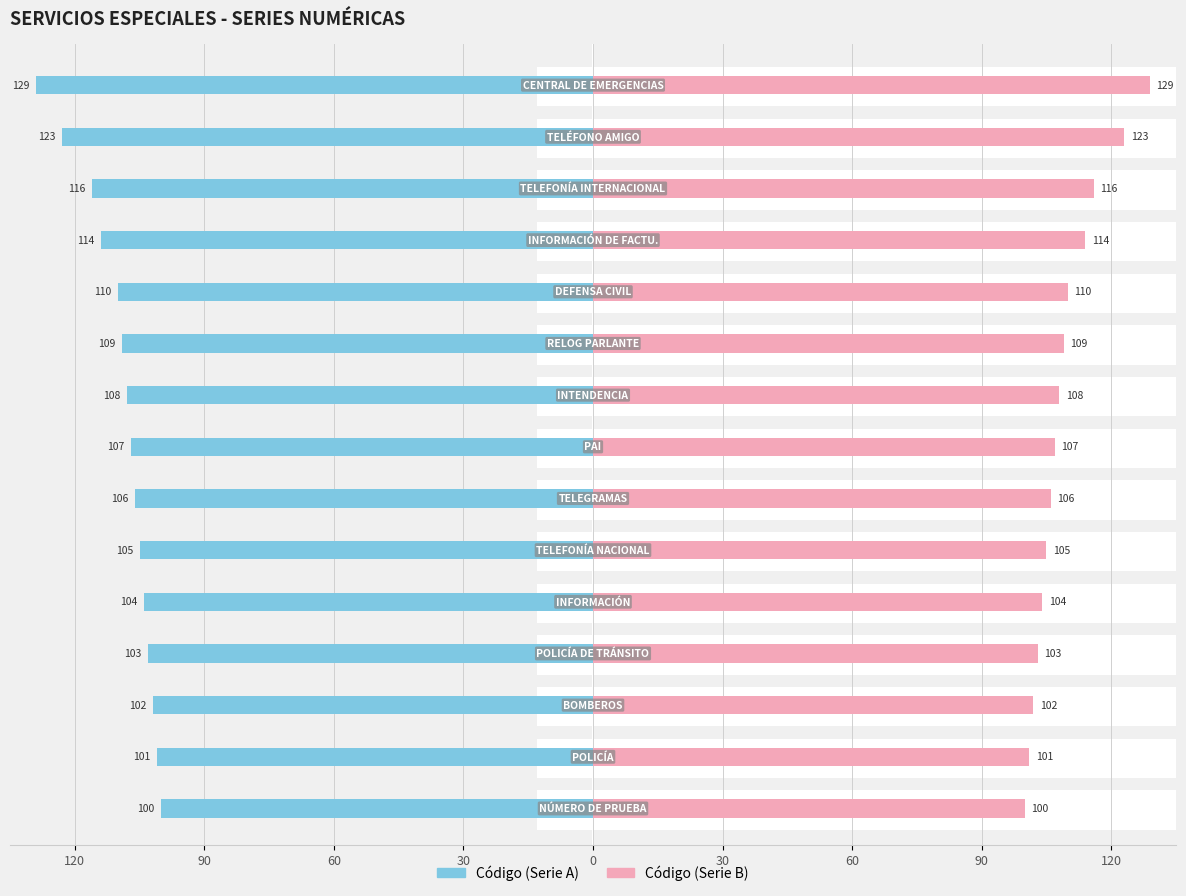

Reading left to right, what are all the values shown in this chart?

Código (Serie A): 100	101	102	103	104	105	106	107	108	109	110	114	116	123	129
Código (Serie B): 100	101	102	103	104	105	106	107	108	109	110	114	116	123	129